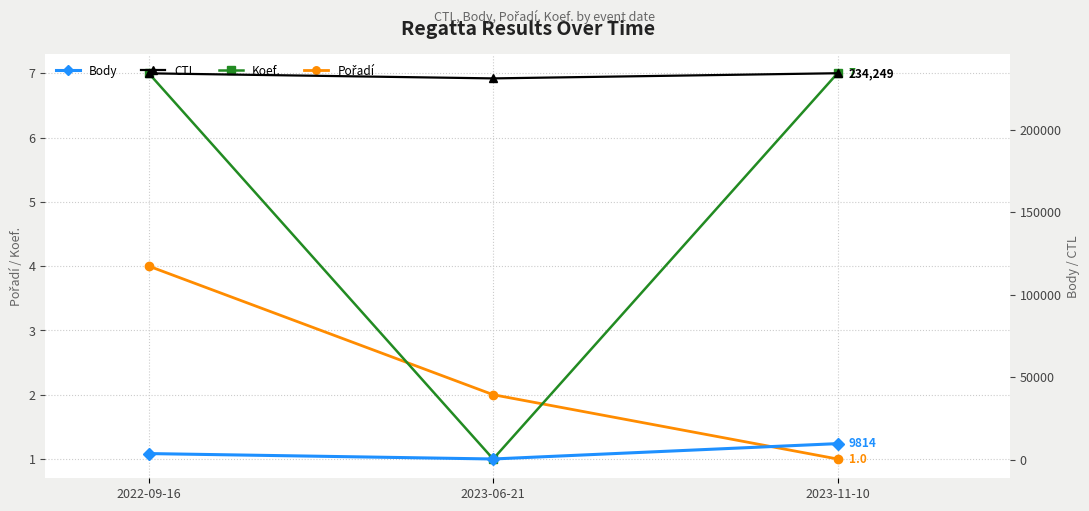

What are all the series names shown in the legend?

Pořadí, Koef., Body, CTL